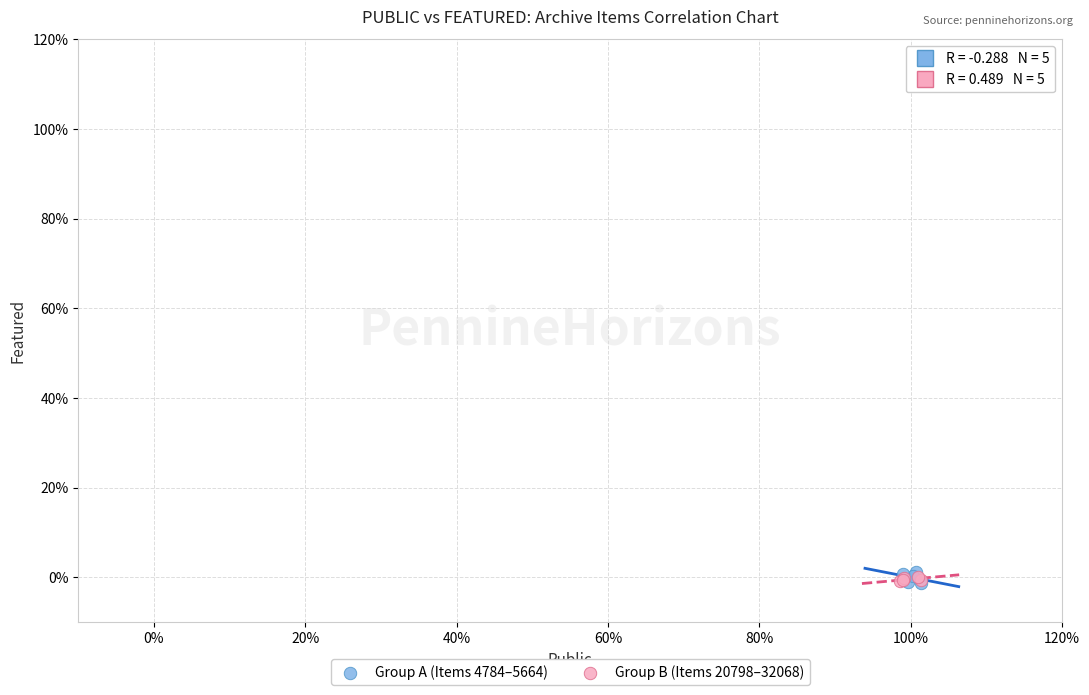

Which series has the largest Y range (max minus min)?

Group A (Items 4784–5664)